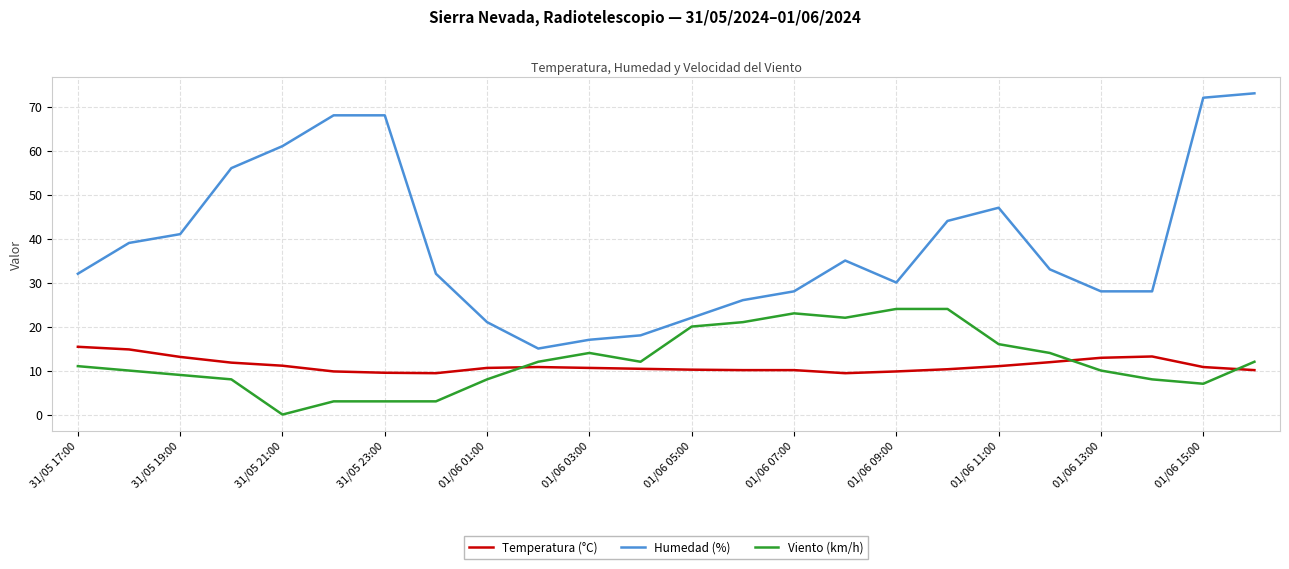

Does the chart have visible grid lines?

Yes